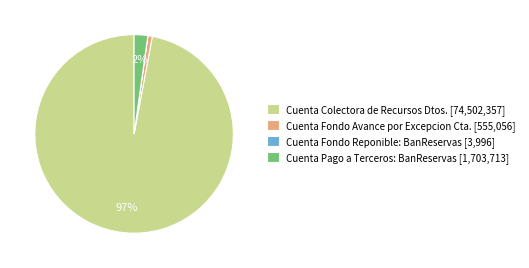

Which has a higher value, Cuenta Pago a Terceros: BanReservas [1,703,713] or Cuenta Fondo Avance por Excepcion Cta. [555,056]?

Cuenta Pago a Terceros: BanReservas [1,703,713]